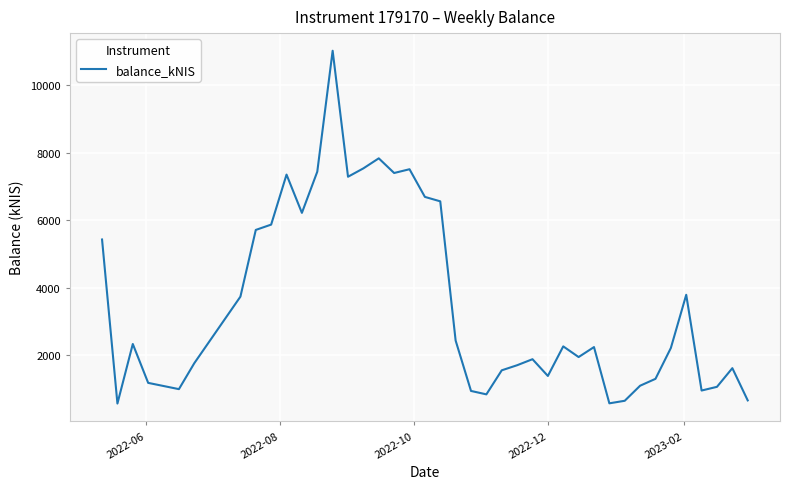

What is the average value?

3533.0